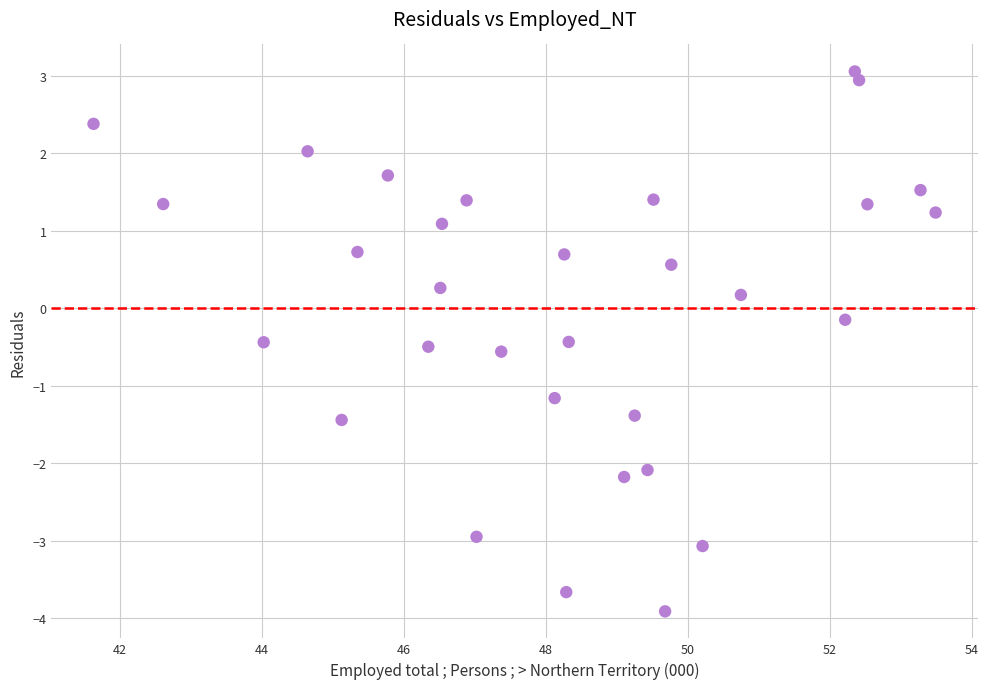

What is the range of X values (max minus min)?

11.9